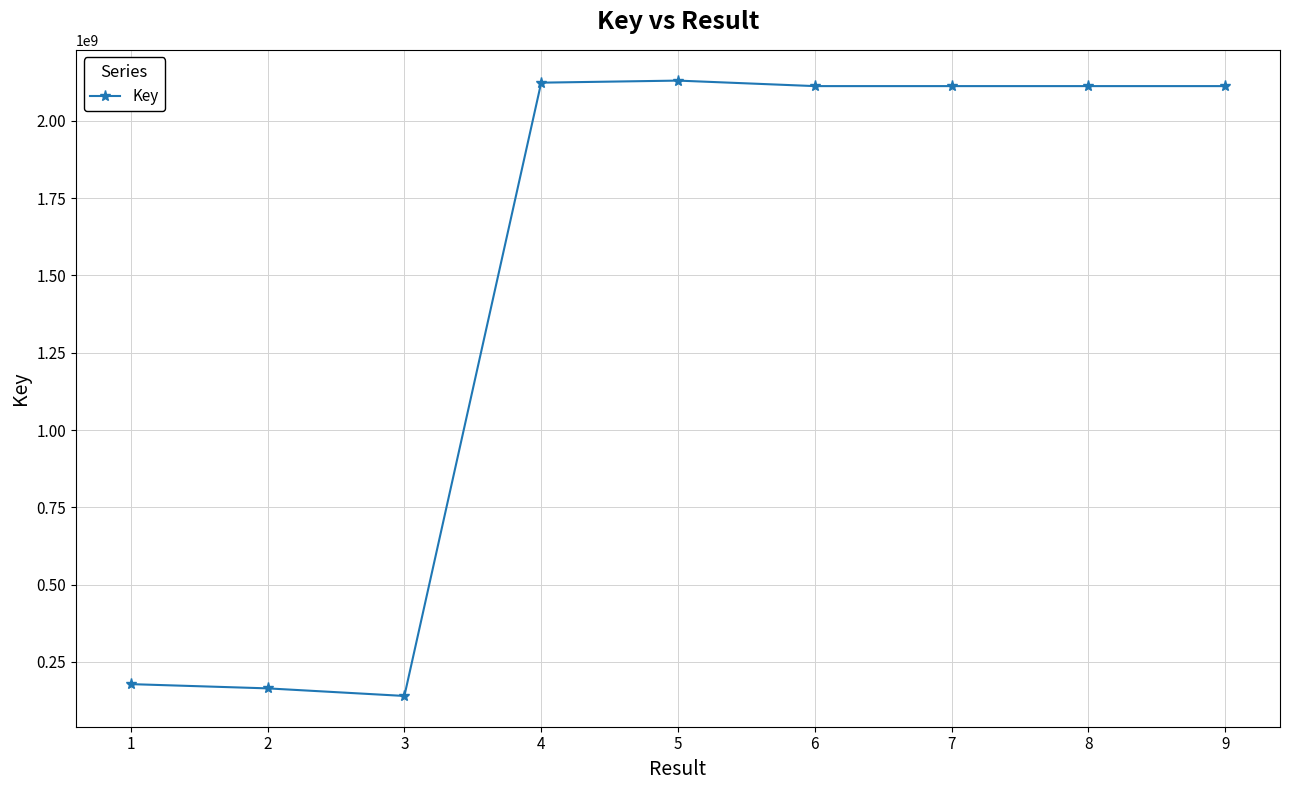

Is this an area chart (filled region under the line)?

No